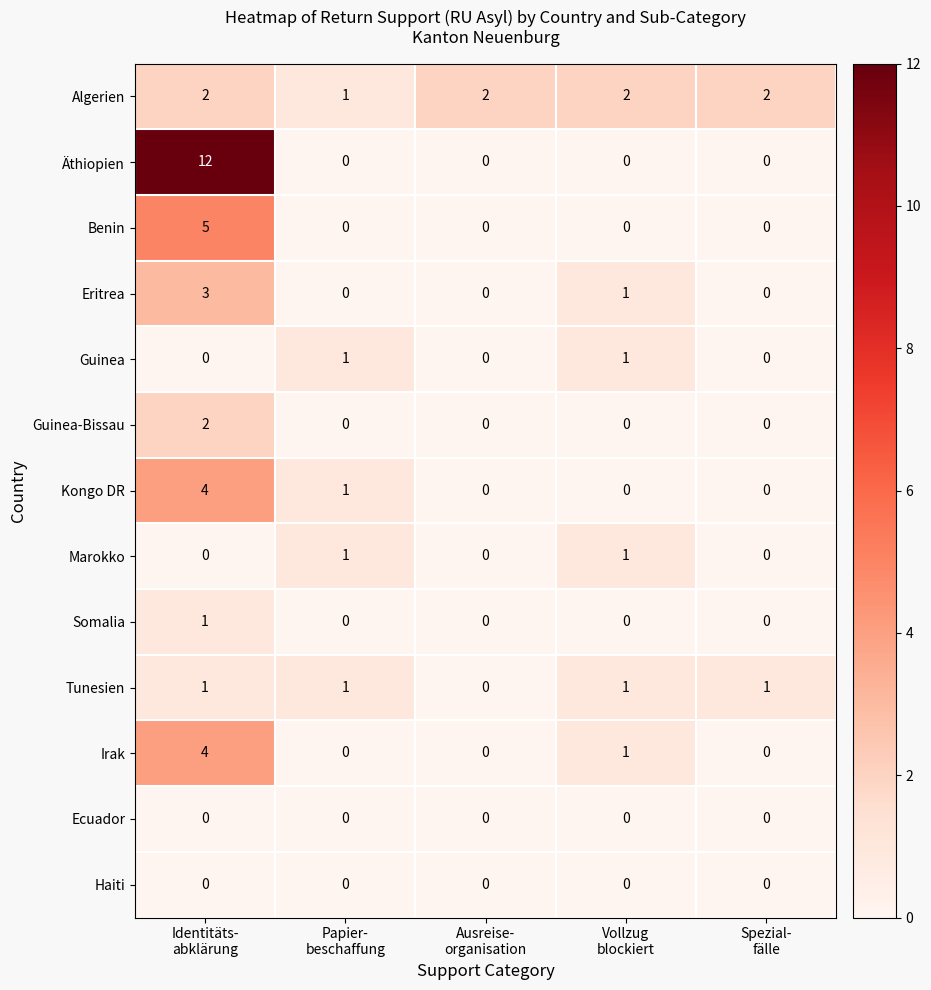

How many Guinea values are between 0 and 1?

5